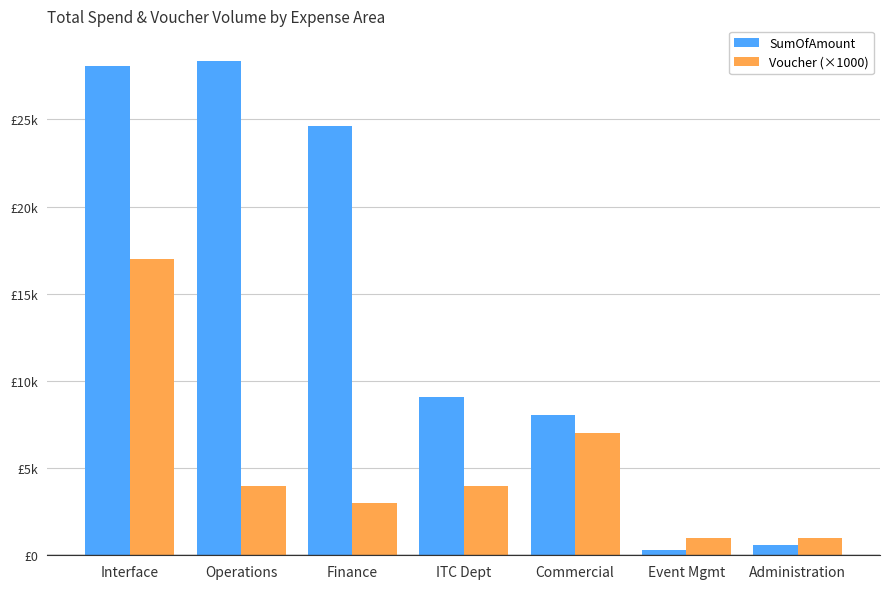

At how many categories does at least one series exceed 20303?

3